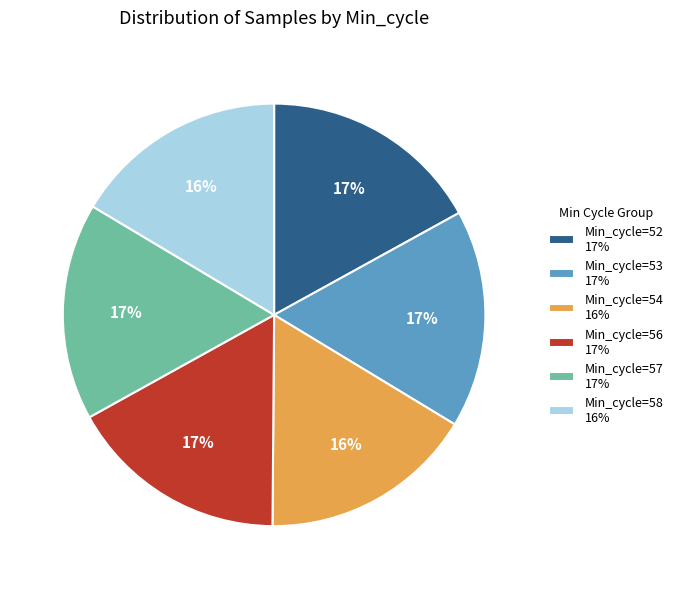

Is there a majority slice in this chart?

No